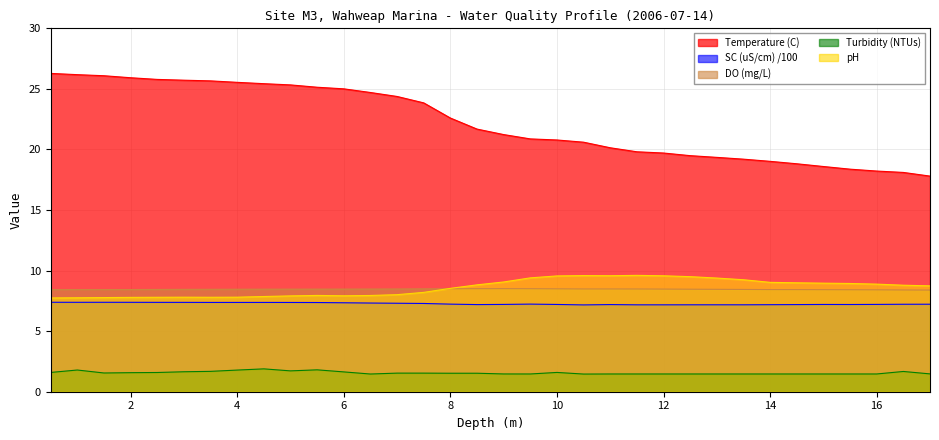

What is the difference between the maximum and minimum values in the pH_2006 series?

1.9